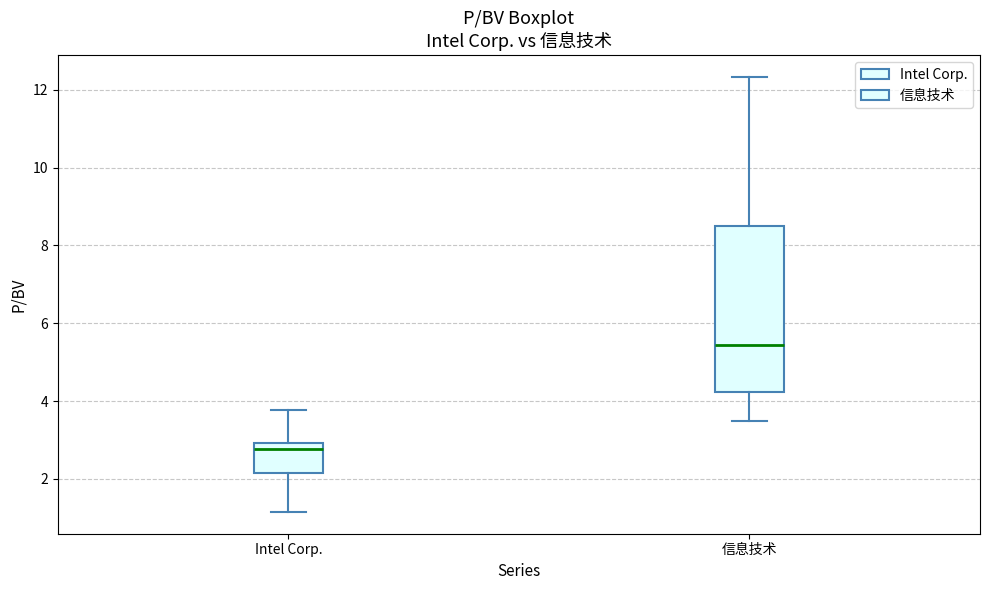

Reading left to right, read every box against the y-axis: the position of its median line, the range the box covers, and the ends of its whiskers. The values are not printed on the chart, so give them approximately, as read against the axis.

Intel Corp.: median 2.8, box 2.2 to 3.0, whiskers 1.2 to 3.8
信息技术: median 5.4, box 4.2 to 8.6, whiskers 3.6 to 12.4